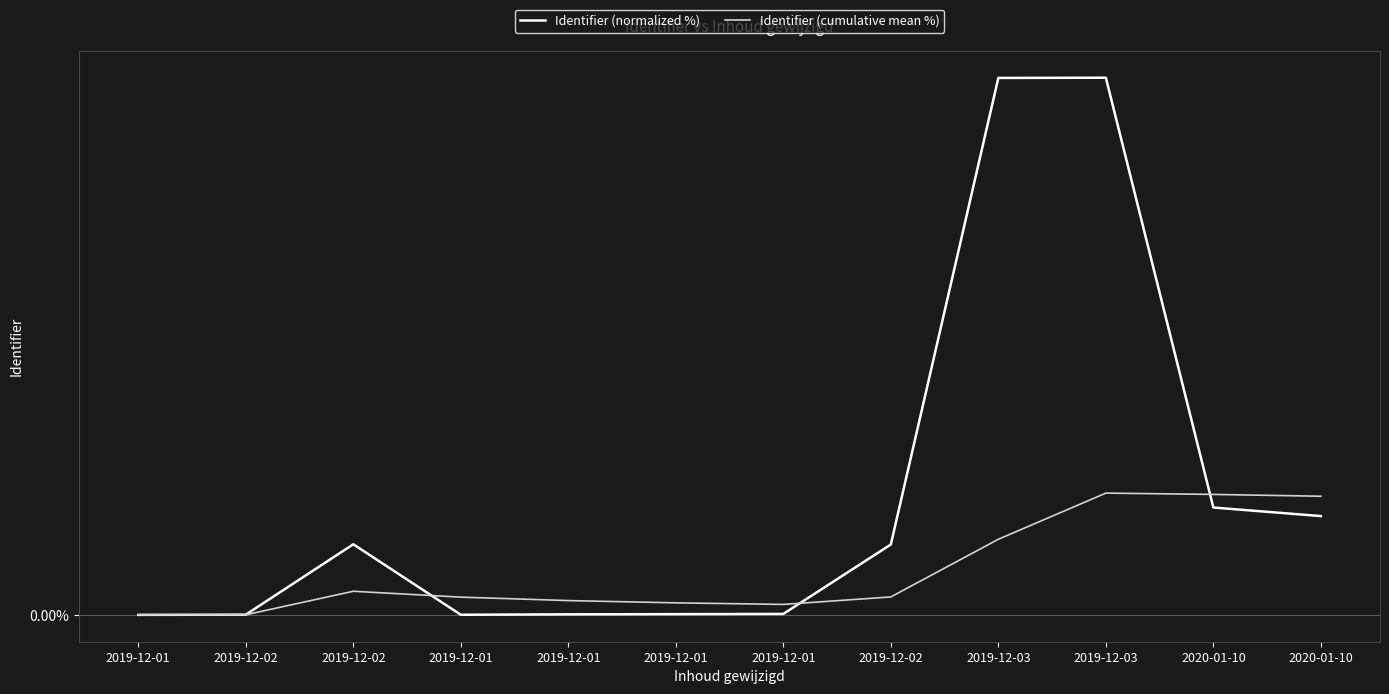

What are all the series names shown in the legend?

Identifier (normalized %), Identifier (cumulative mean %)